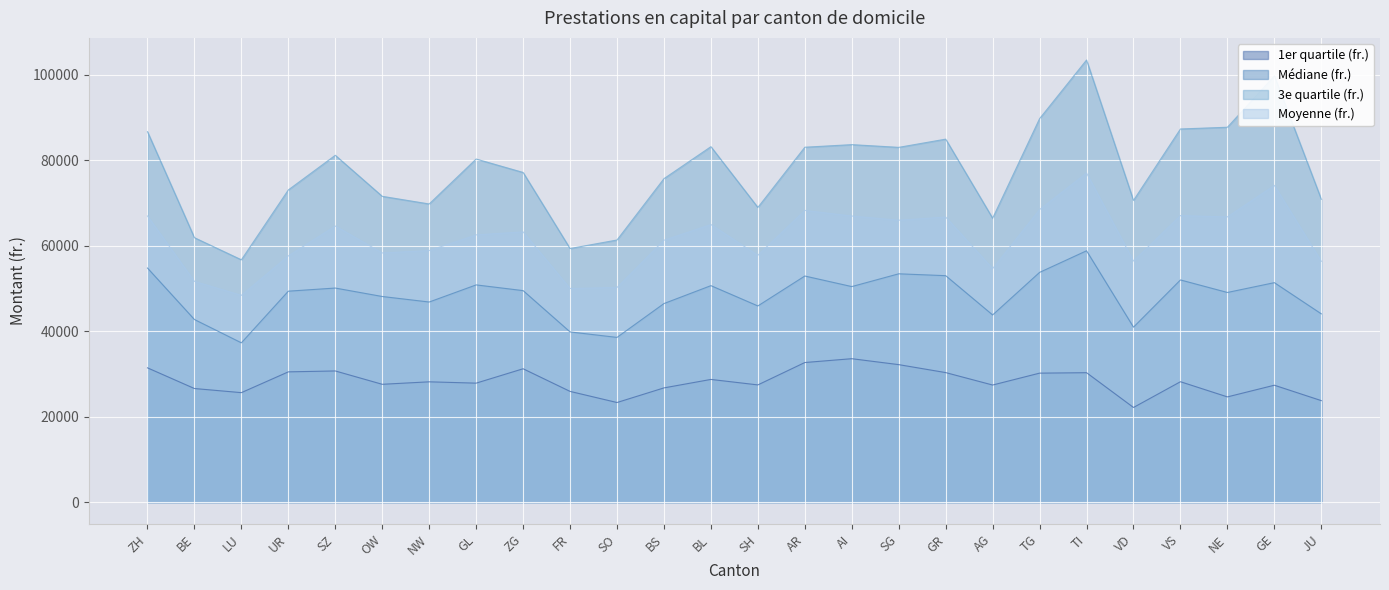

Which label corresponds to the largest value in the chart?

TI